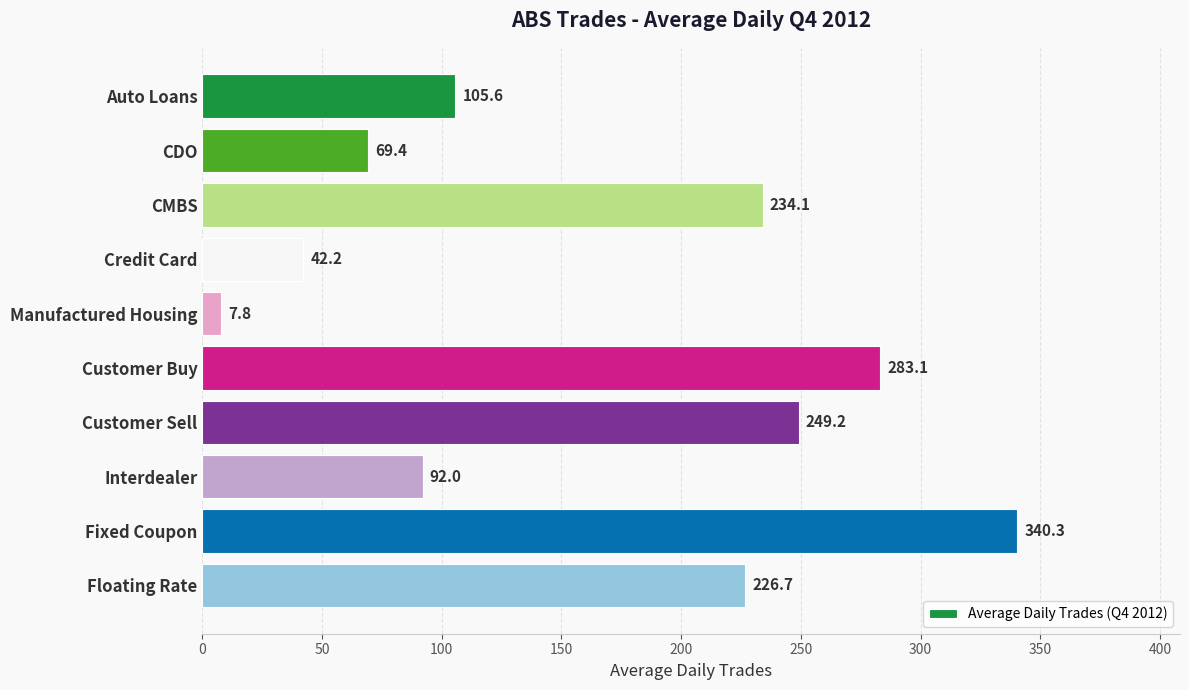

Approximately how many times larger is the value at Customer Sell compared to Customer Buy?

0.9